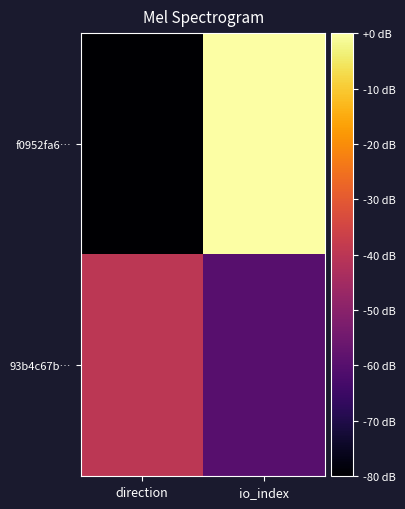

What is the minimum value shown in the chart?

-80